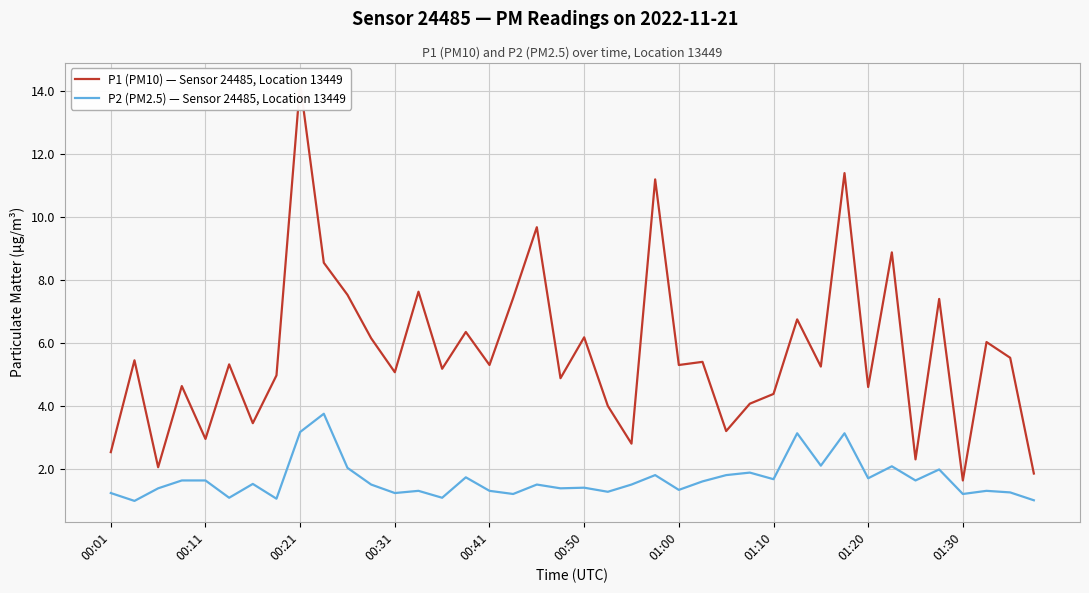

What is the approximate value of P2 (PM2.5) — Sensor 24485, Location 13449 at 00:01?

1.2